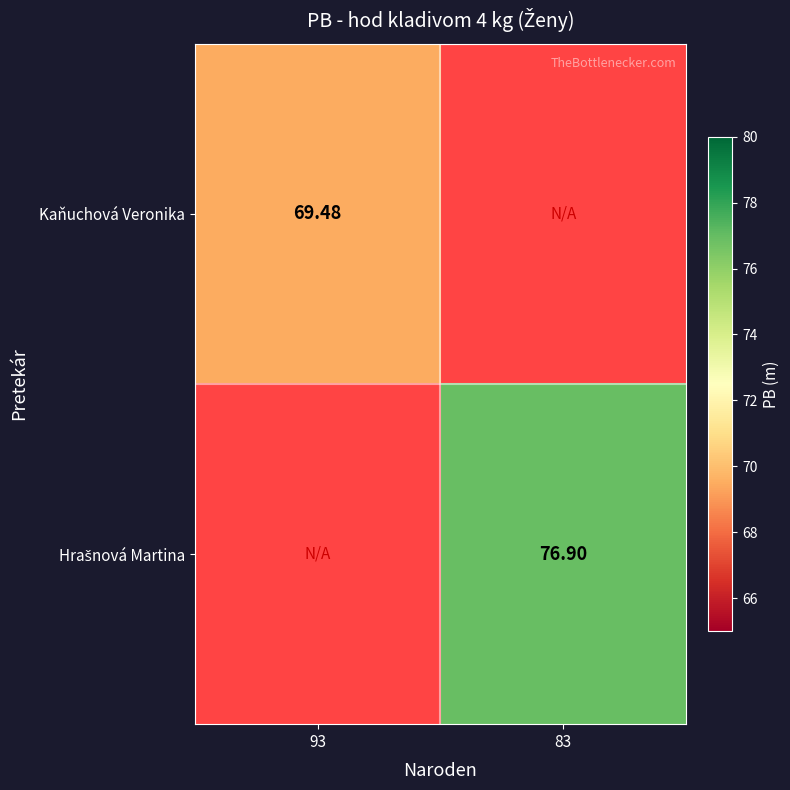

Which category has the highest value across all series?

83